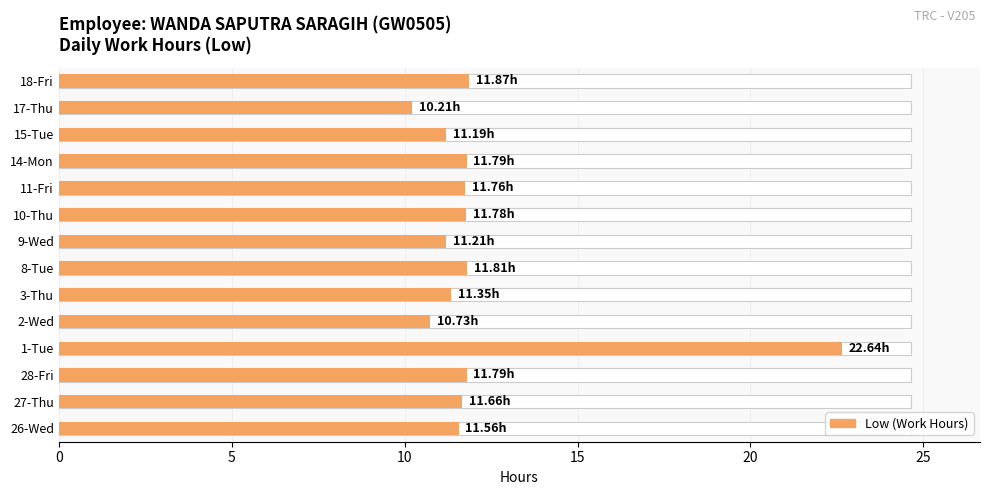

What is the change in value from 14-Mon to 18-Fri?

+0.1